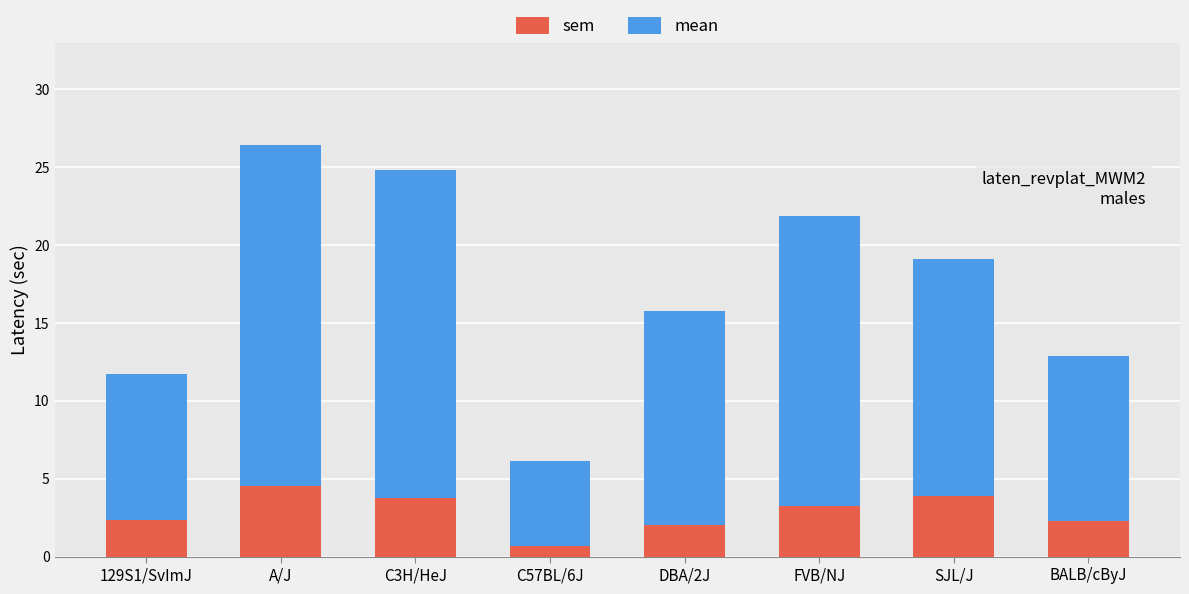

What is the sum of the sem values at C57BL/6J and C3H/HeJ?

4.4